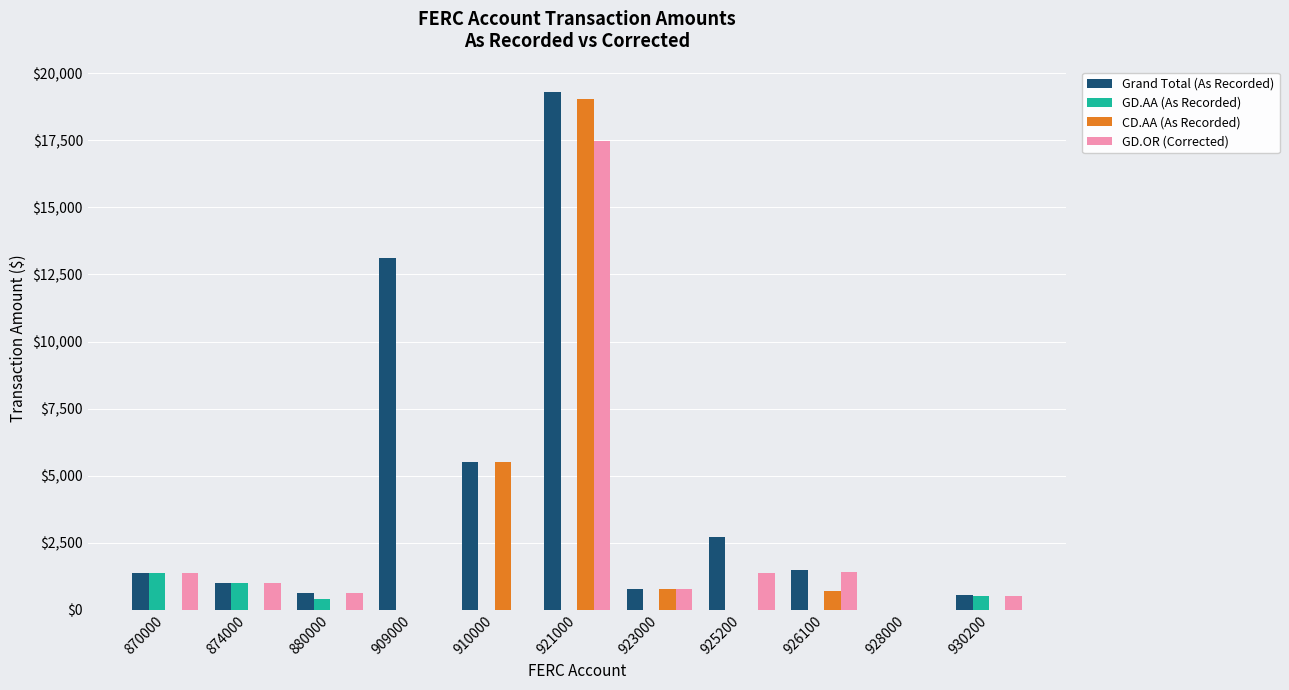

Count the number of categories in the chart.

11